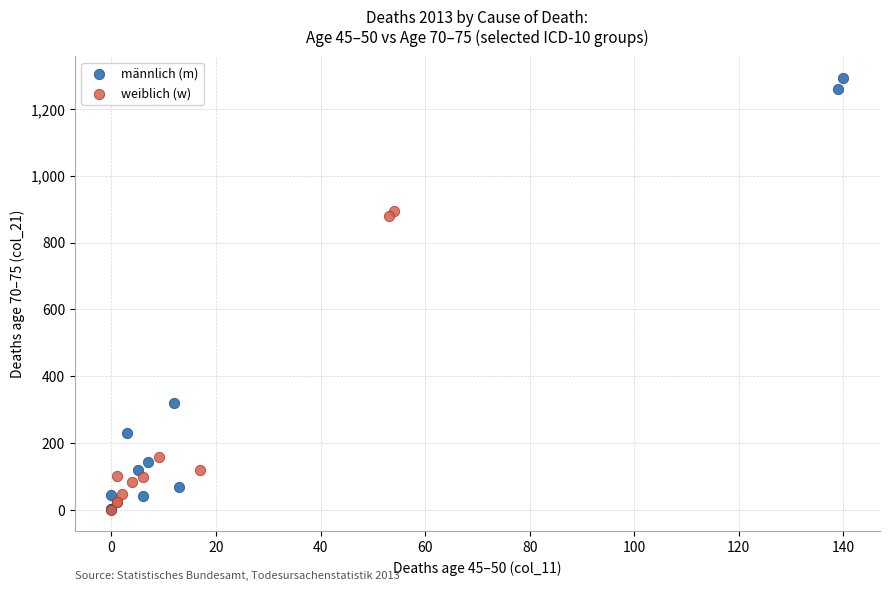

Which series has the widest spread of Y values?

männlich (m)